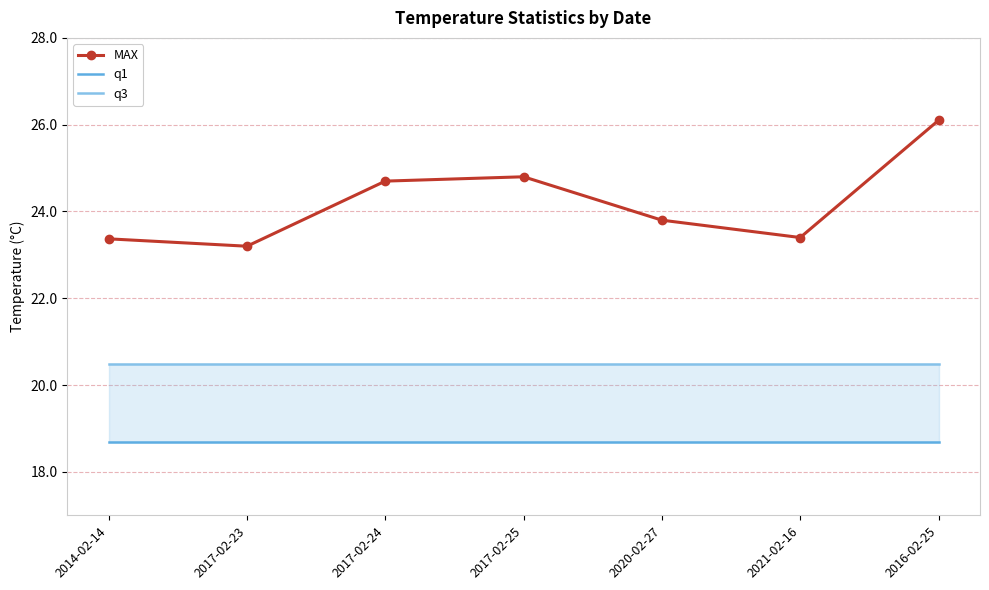

The MAX series shows 23.4 at 2014-02-14. True or false?

True